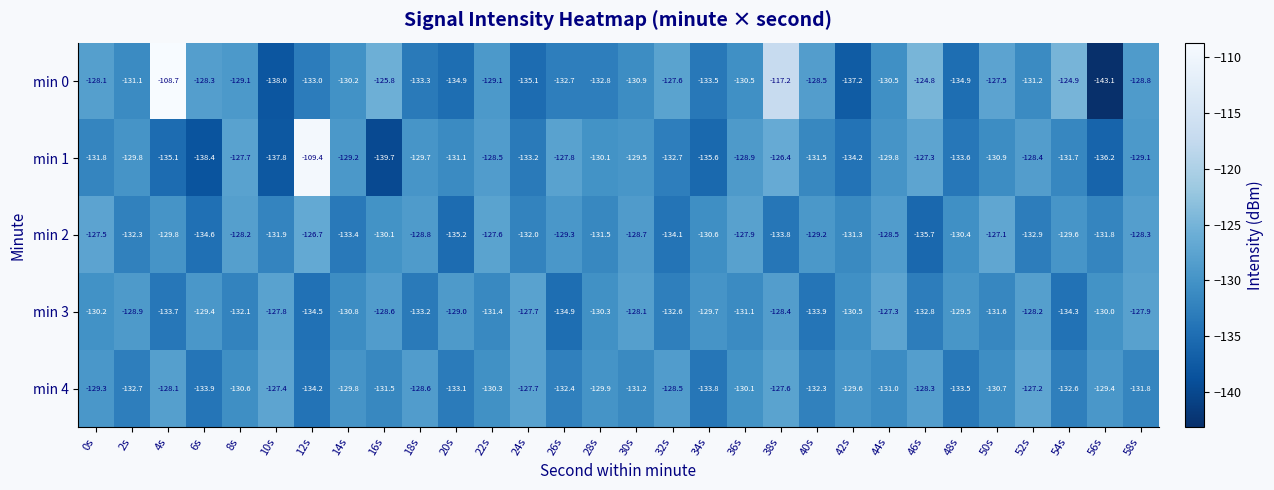

Which series has the largest total across all categories?

min 0